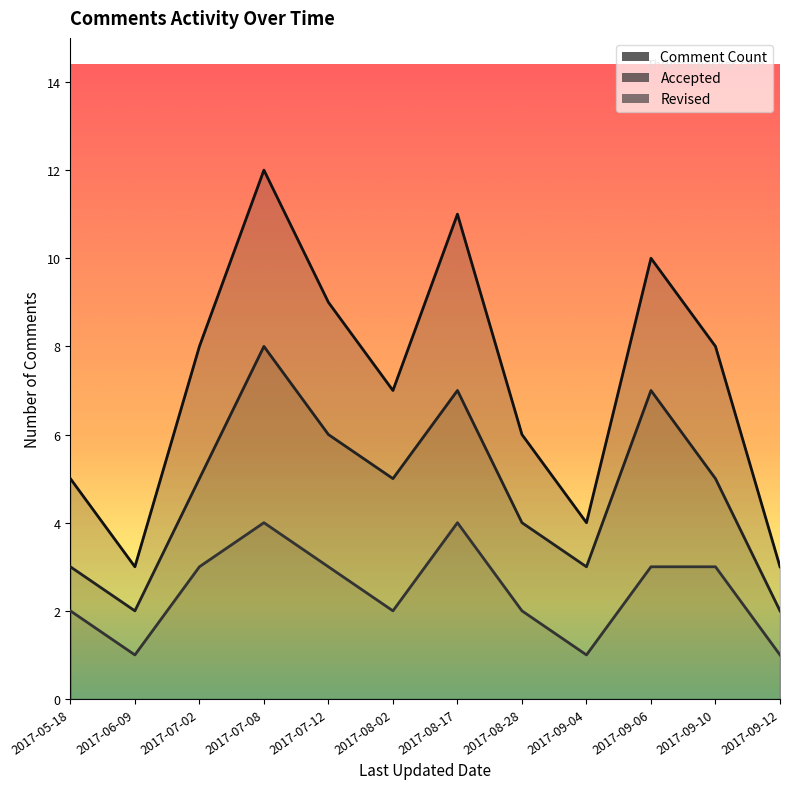

What is the difference between the maximum and minimum values in the Comment Count series?

9